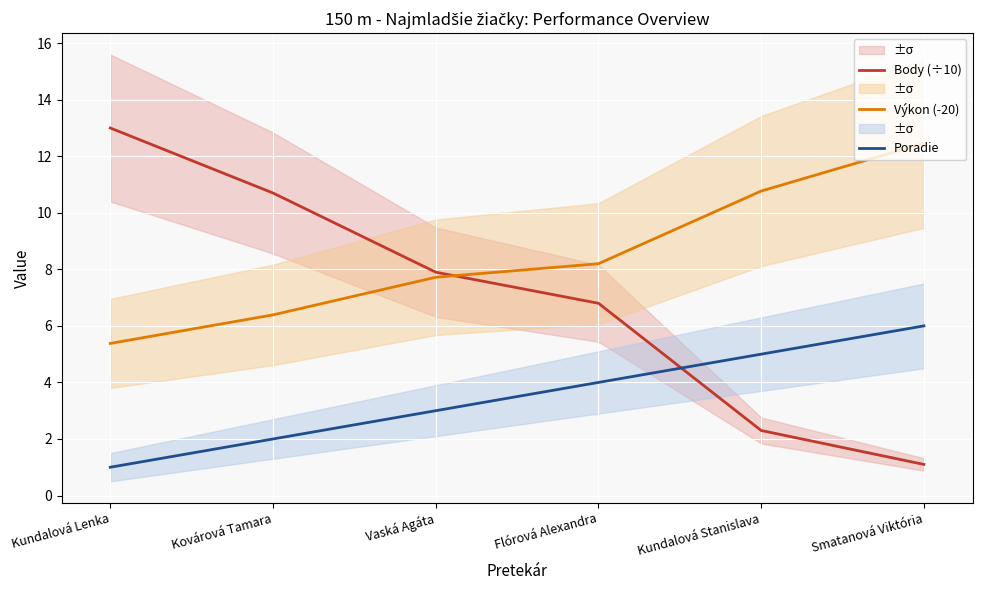

The Poradie series shows 0.4 at Kundalová Lenka. True or false?

False